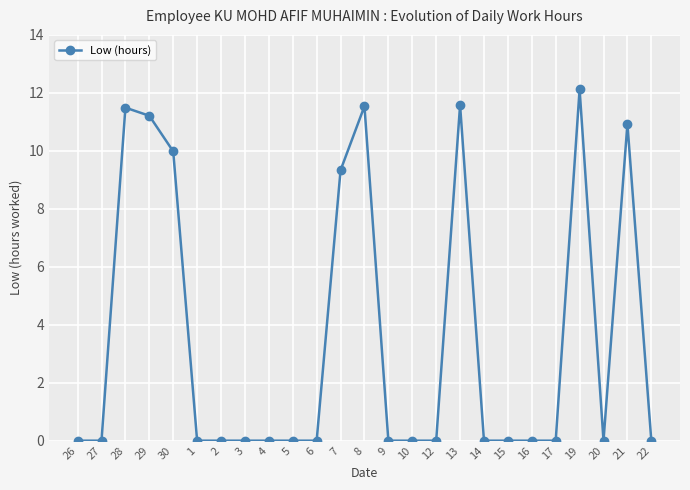

What is the maximum value shown in the chart?

12.1